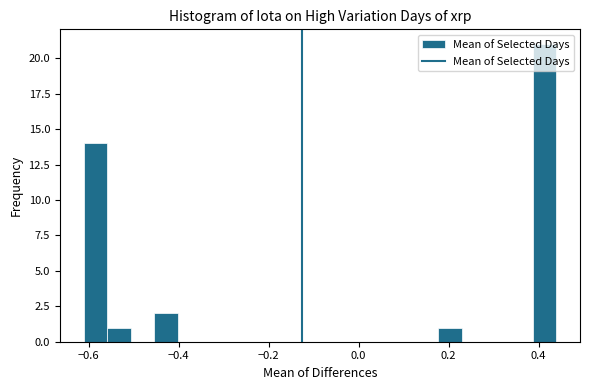

Around what value on the x-axis is the tallest bar? Give the approximate position of its centre, as read against the axis.

0.42